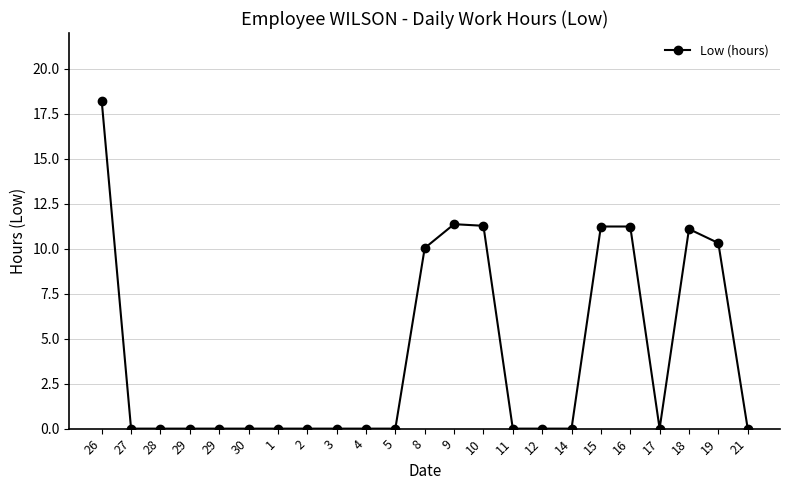

How many distinct data groups are displayed?

1